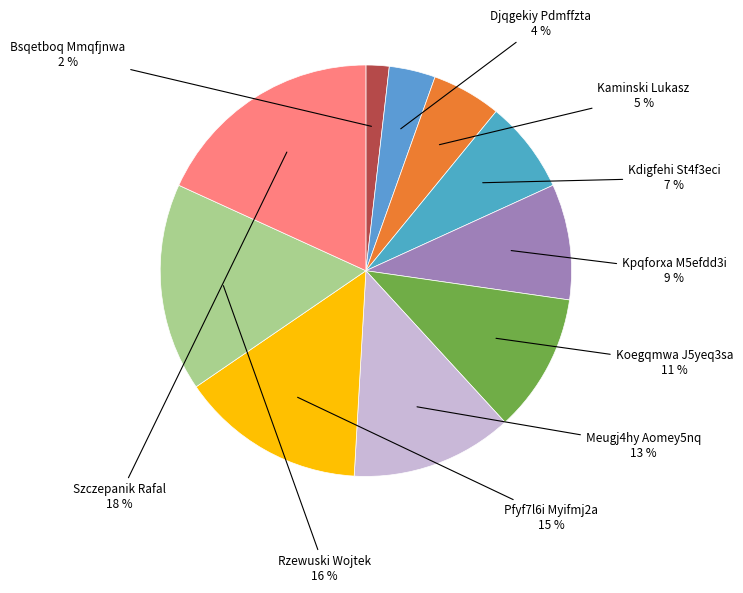

Rank the categories by value from highest to lowest.

Szczepanik Rafal, Rzewuski Wojtek, Pfyf7l6i Myifmj2a, Meugj4hy Aomey5nq, Koegqmwa J5yeq3sa, Kpqforxa M5efdd3i, Kdigfehi St4f3eci, Kaminski Lukasz, Djqgekiy Pdmffzta, Bsqetboq Mmqfjnwa